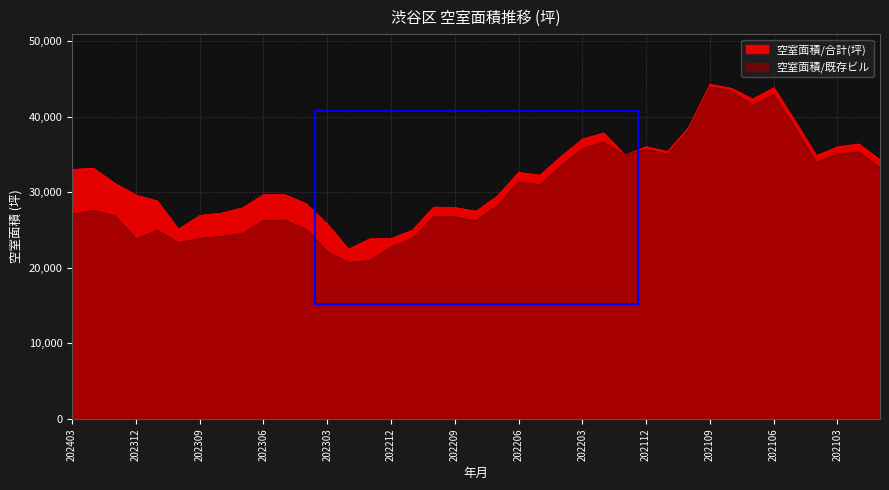

Between 202107 and 202204, which is larger?

202107